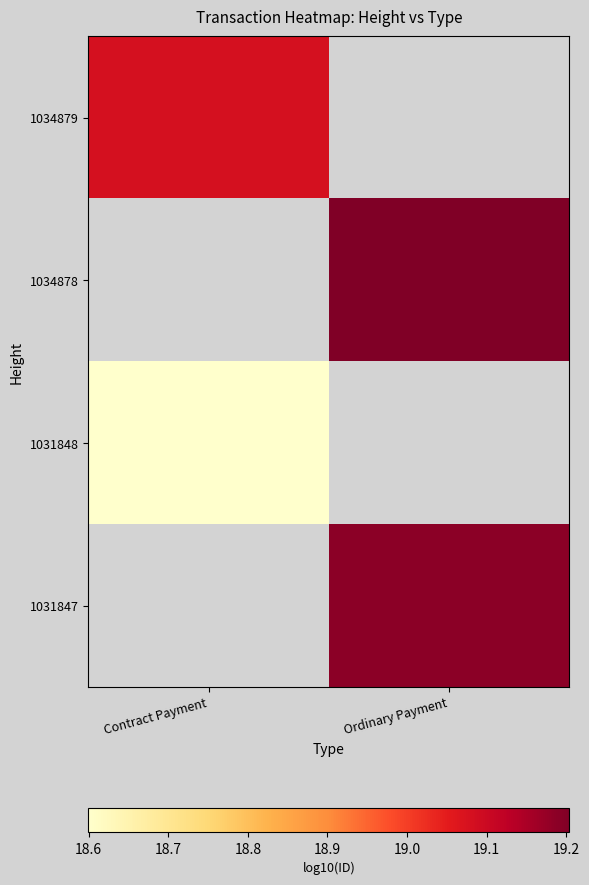

Which has a higher value, Ordinary Payment or Contract Payment?

Contract Payment